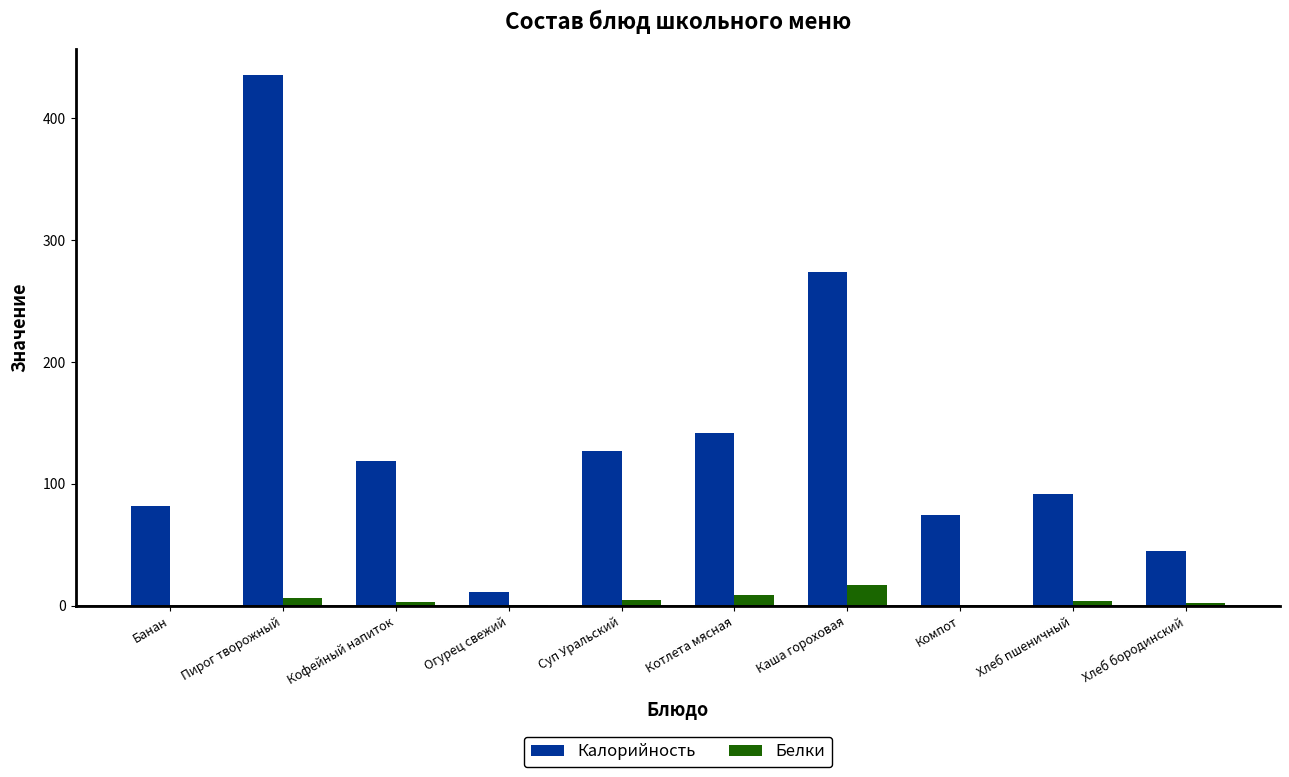

Which series changed the most between Пирог творожный and Каша гороховая?

Калорийность